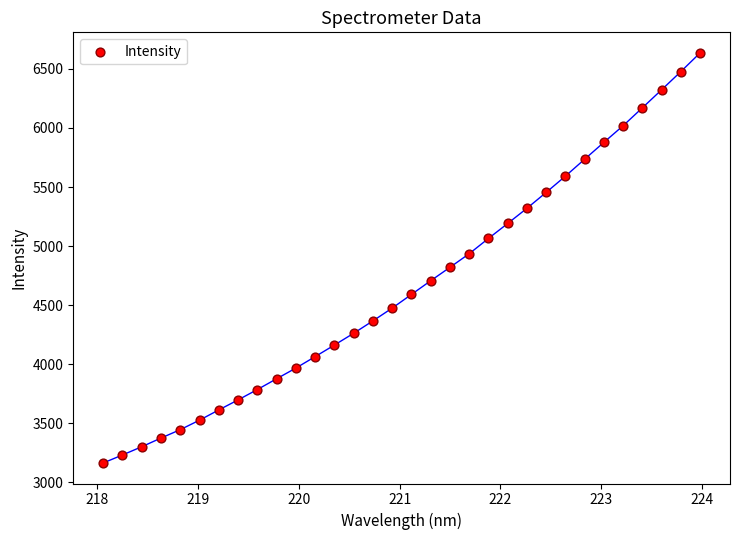

What is the range of Y values (max minus min)?

3474.4